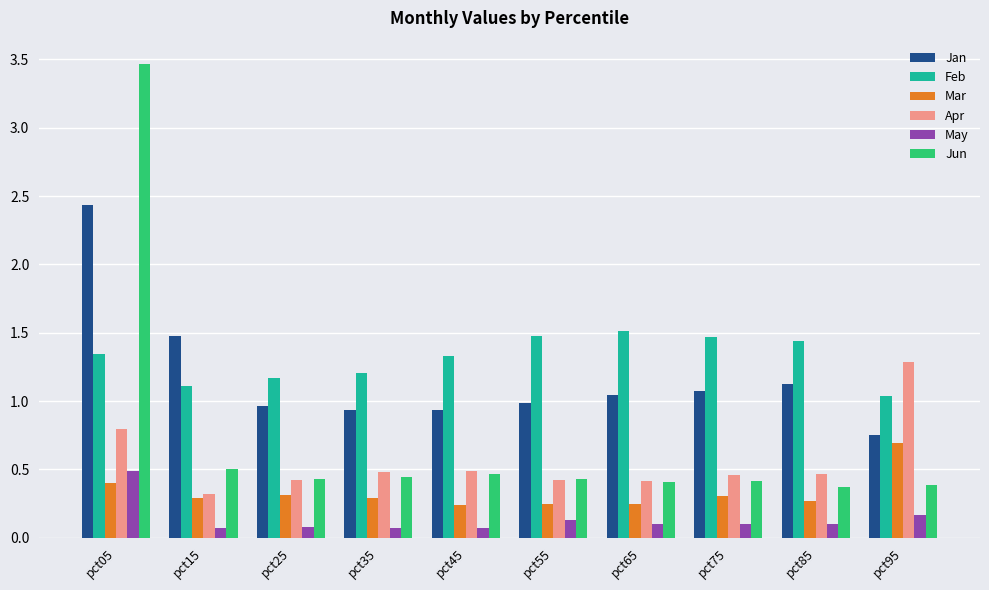

What is the difference between the Apr values at pct35 and pct25?

0.1